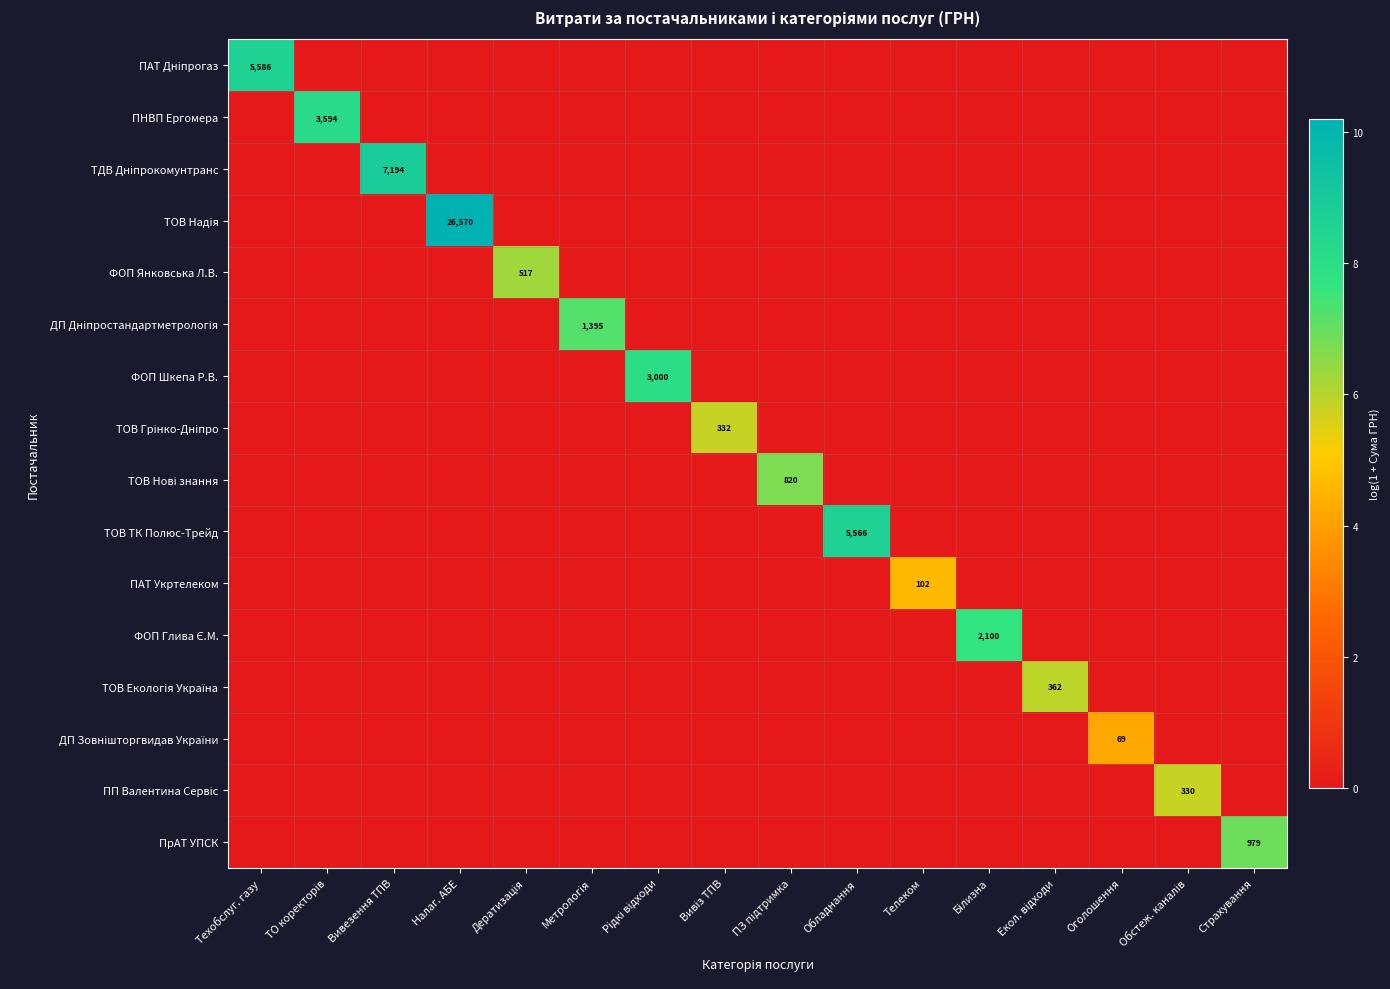

Is it true that ПАТ Дніпрогаз equals -5.8 at Обстеж. каналів?

False